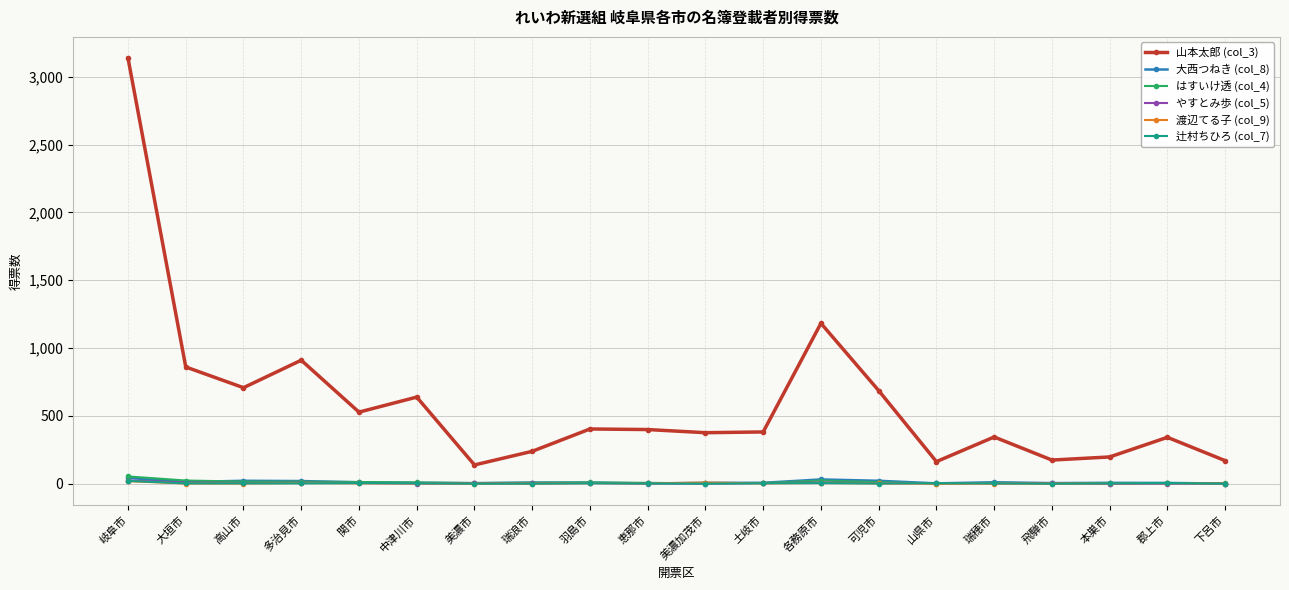

What is the difference between the highest and lowest values at 岐阜市?

3120.0